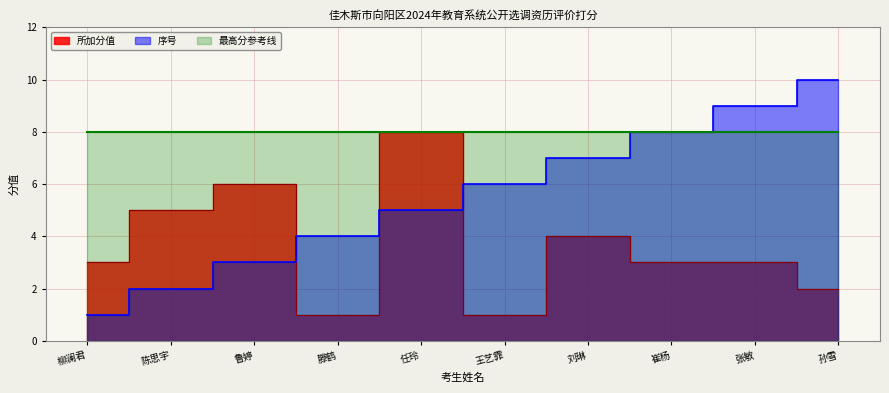

What is the difference between the 序号 values at 任玲 and 张敏?

4